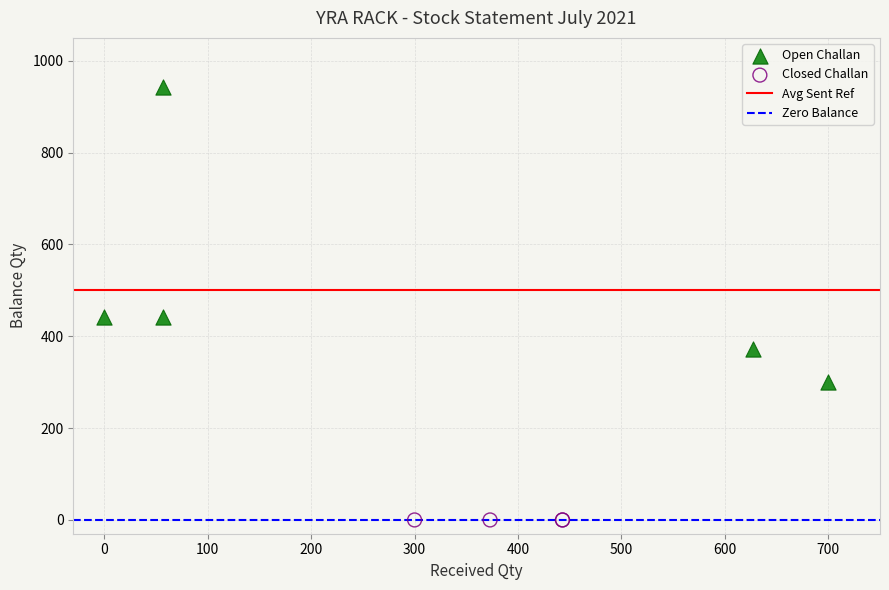

Which series reaches the maximum Y coordinate?

Open Challan